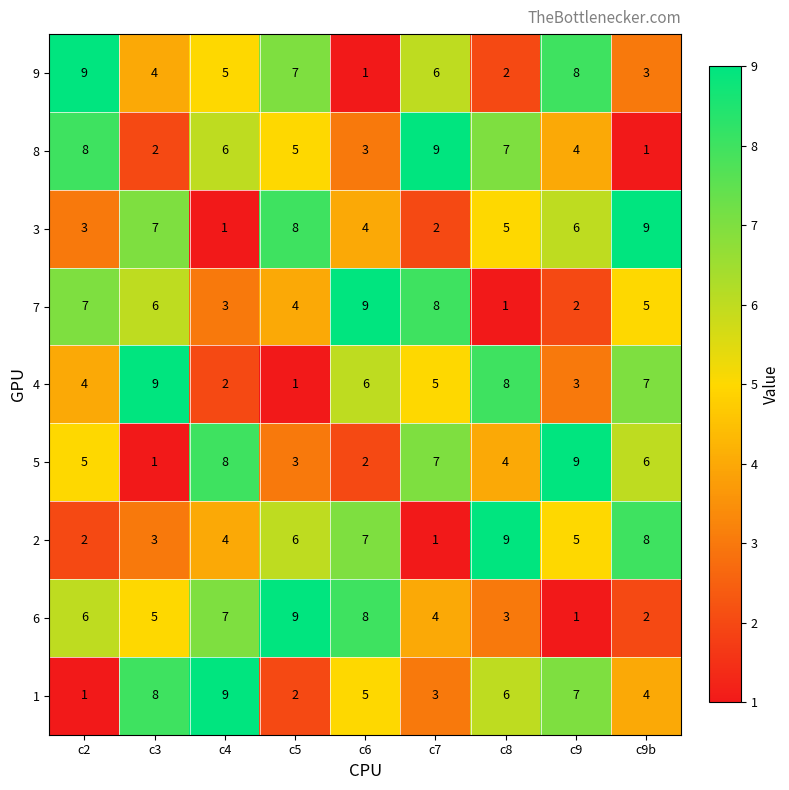

True or false: 6 has a value of 15 at c5.

False